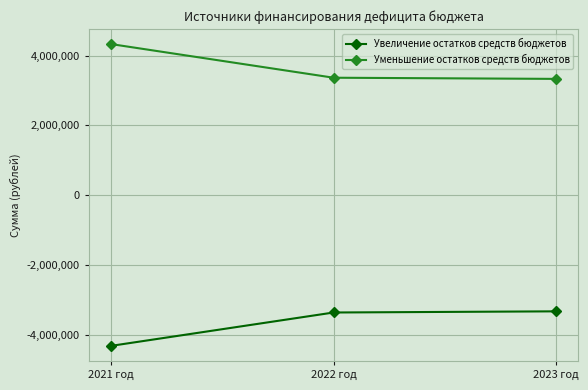

Which category has the highest value in the Уменьшение остатков средств бюджетов series?

2021 год